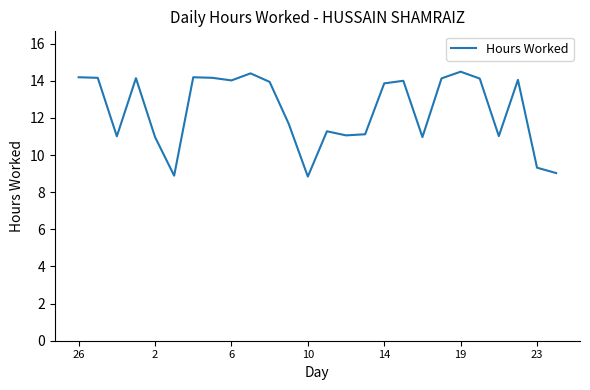

What is the maximum value shown in the chart?

14.5